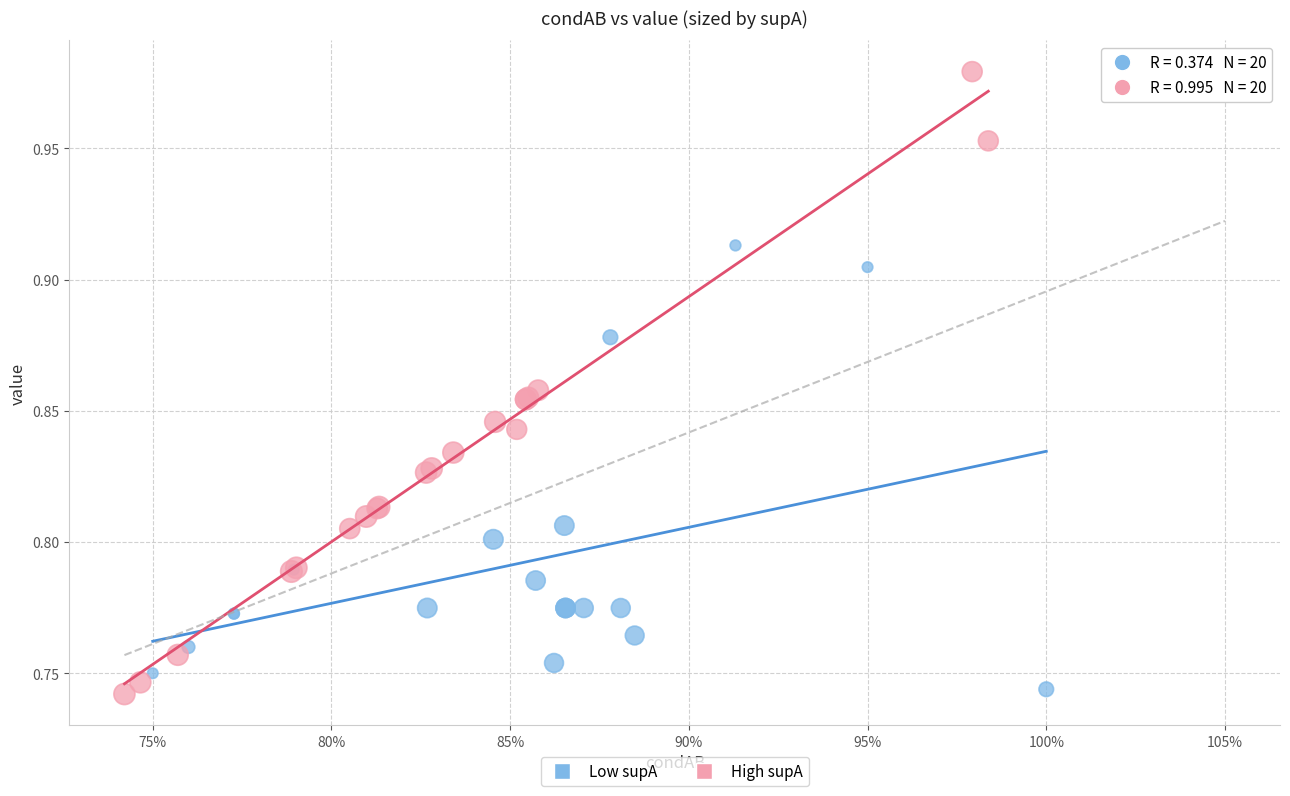

Which series has the largest Y range (max minus min)?

High supA